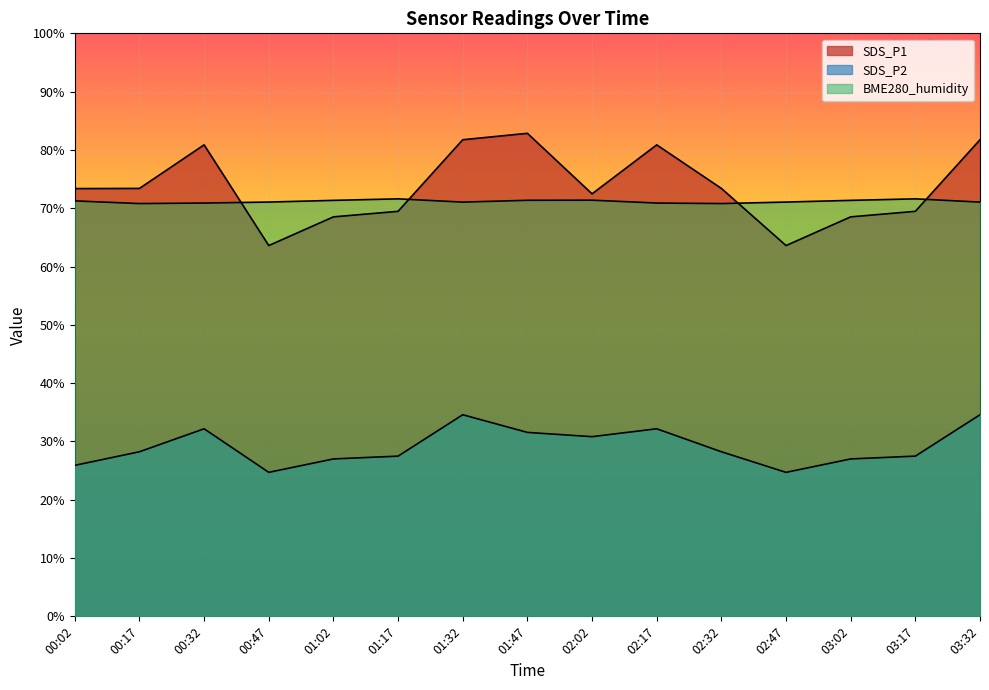

How many lines are shown in the chart?

3